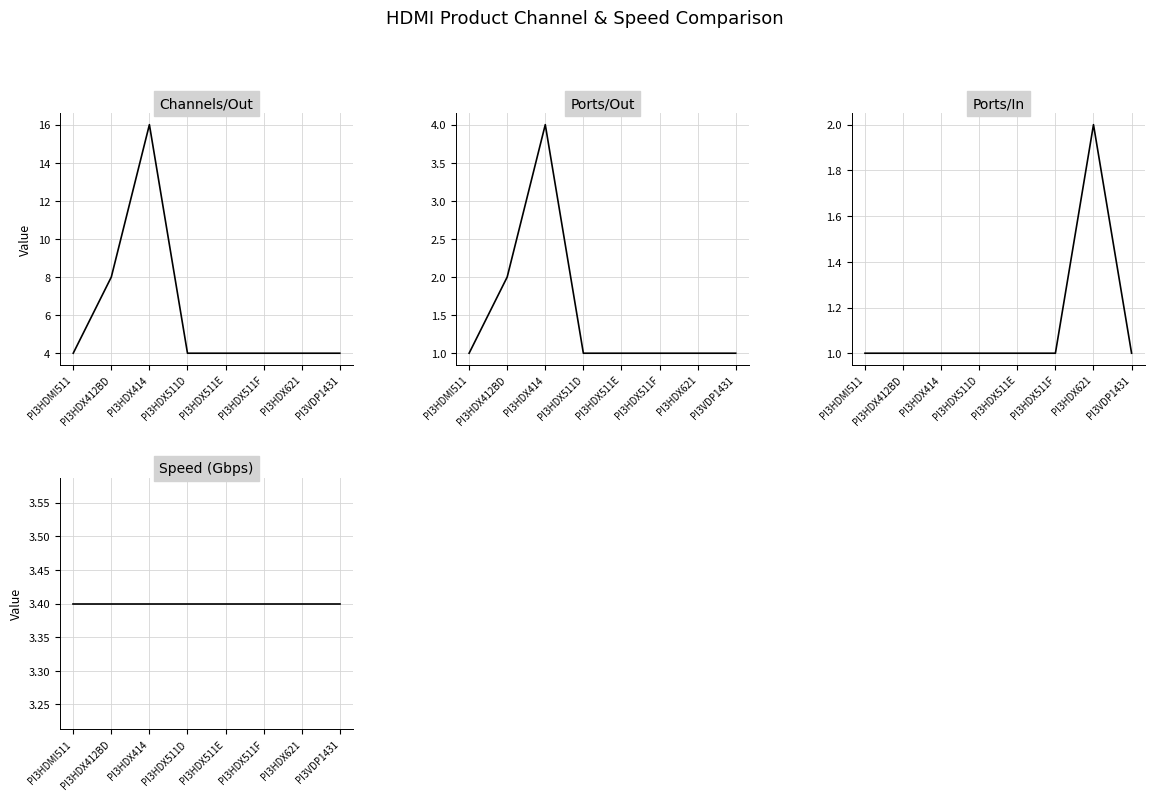

At PI3VDP1431, list the series in order from largest to smallest.

Channels/Out, Speed (Gbps), Ports/Out, Ports/In